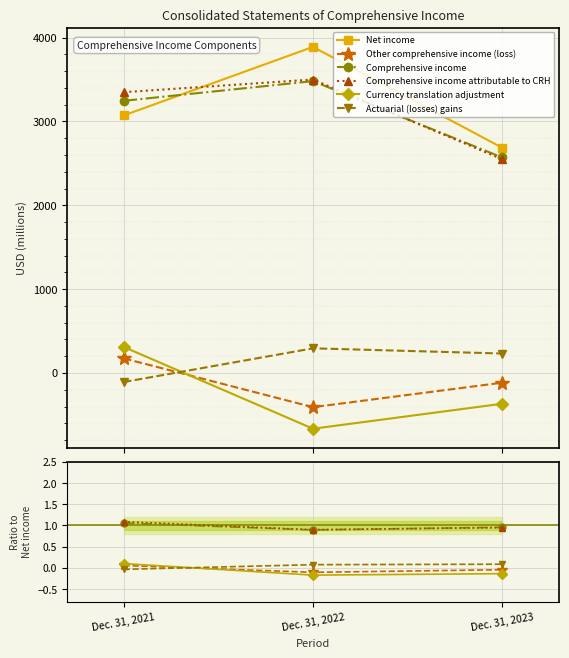

Which series has the widest spread of values?

Net income